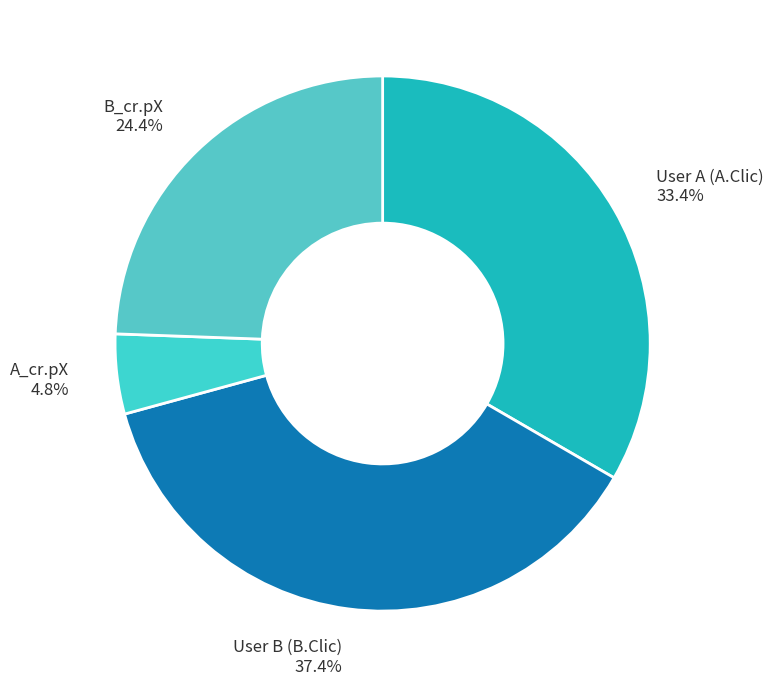

What is the smallest slice in the pie chart?

A_cr.pX